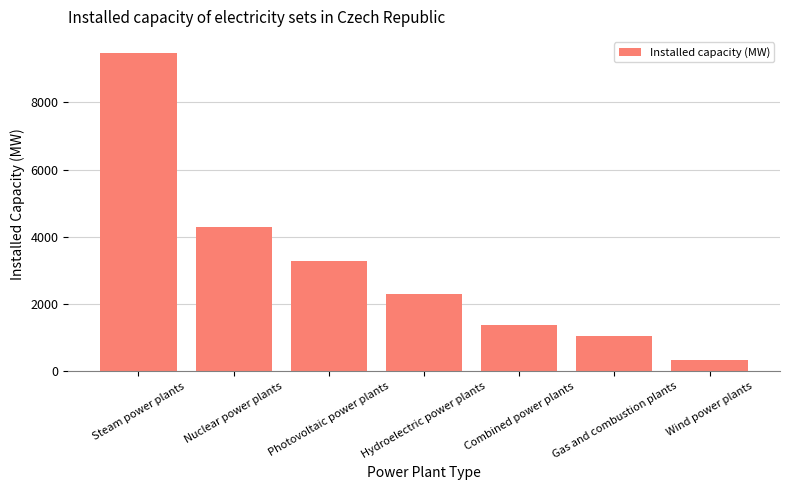

The value at Gas and combustion plants is 227.0. True or false?

False